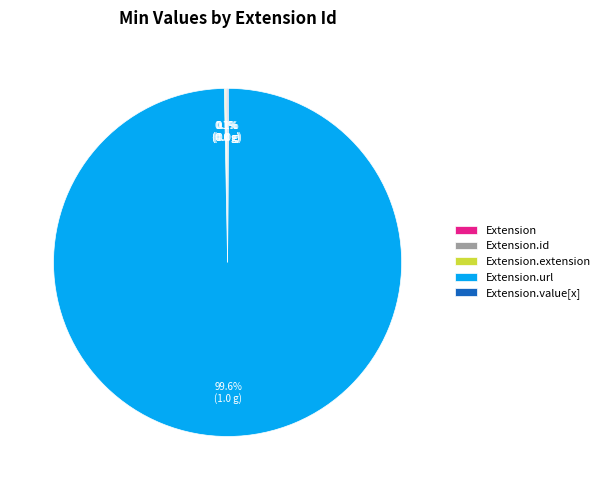

Is there any slice that represents more than half of the pie?

Yes